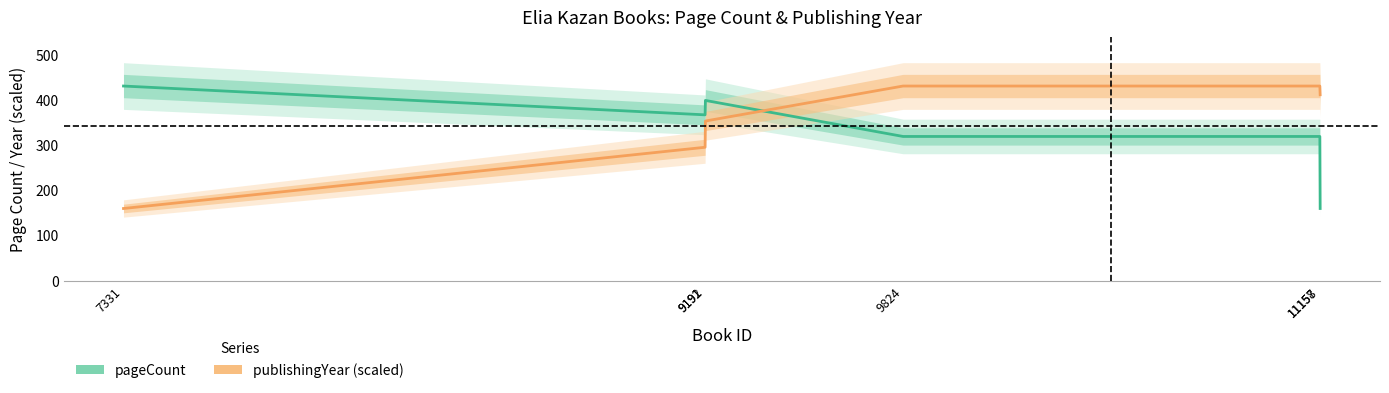

What are all the series names shown in the legend?

pageCount, publishingYear (scaled)